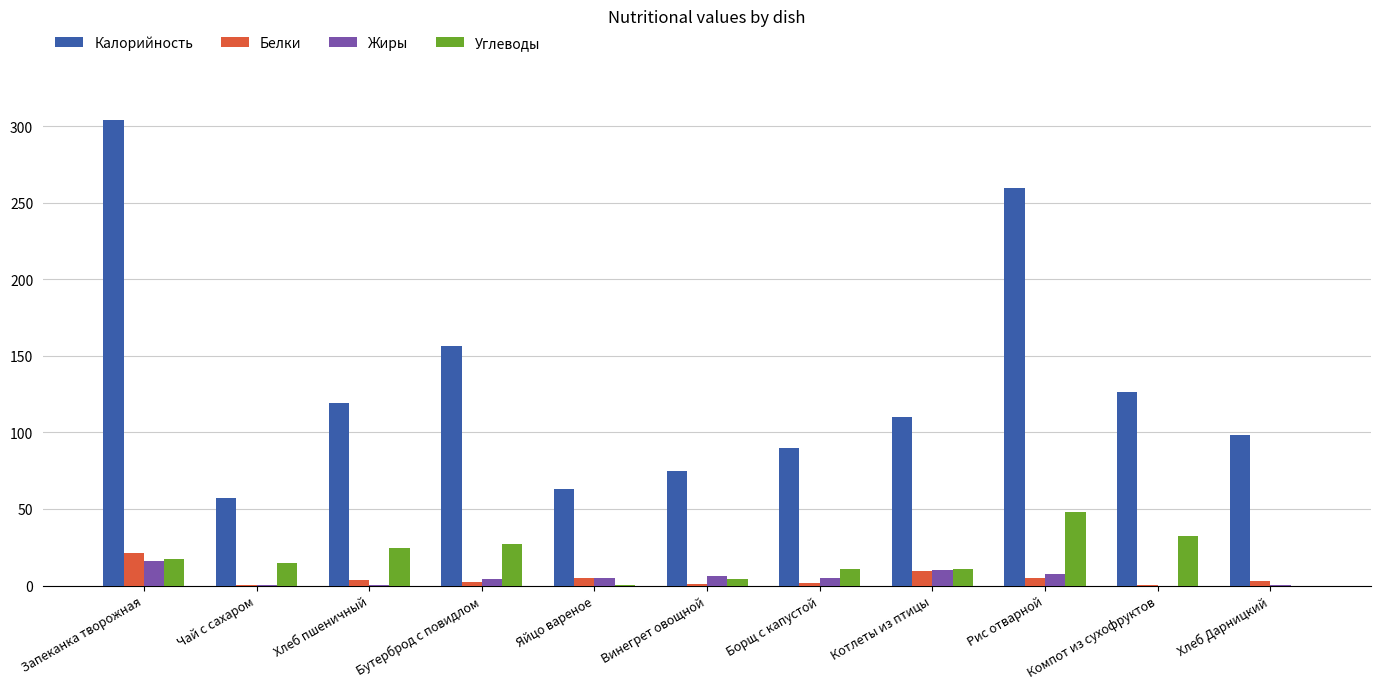

The value of Углеводы at Чай с сахаром is 15.0. True or false?

True